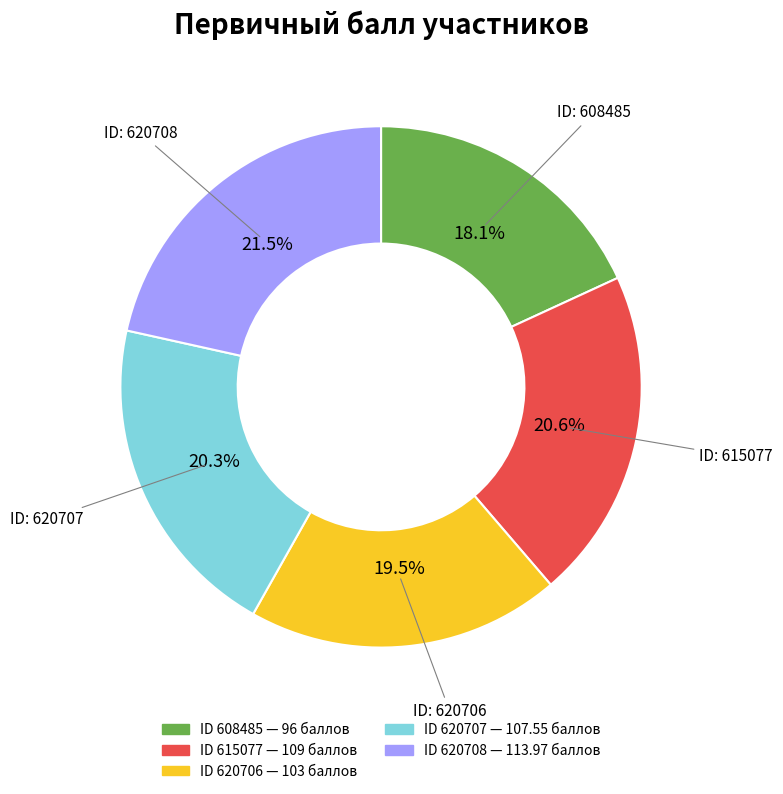

Is there any slice that represents more than half of the pie?

No